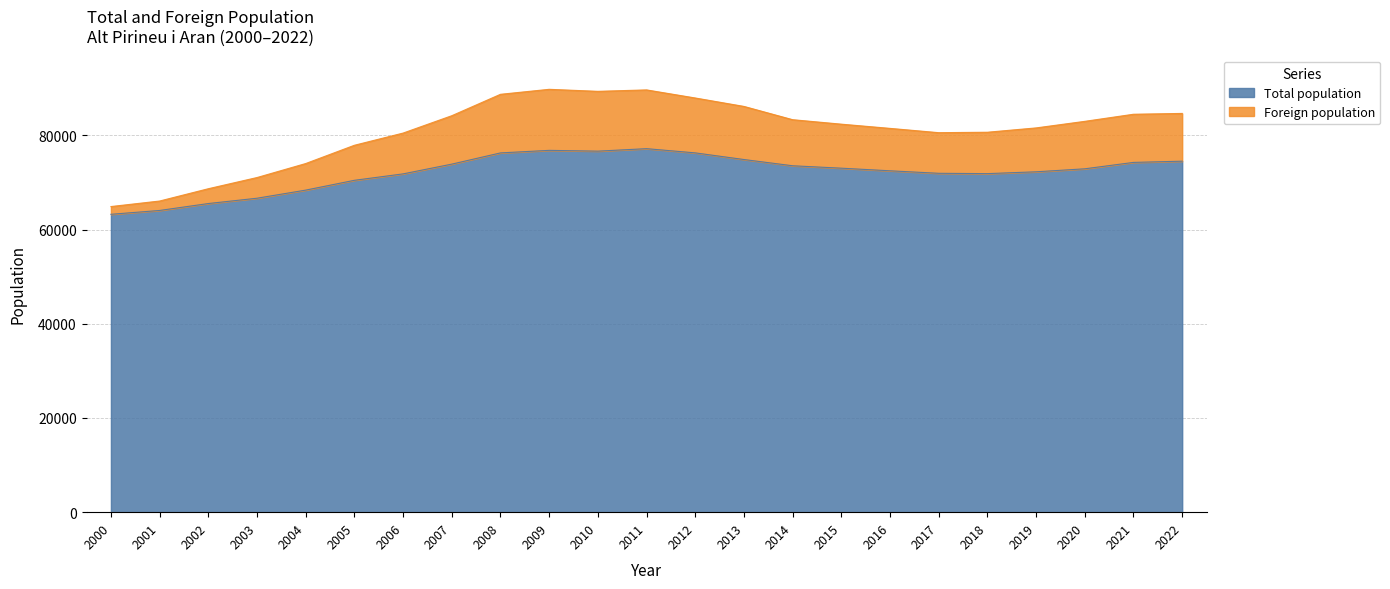

What is the lowest value of the Total population series?

63253